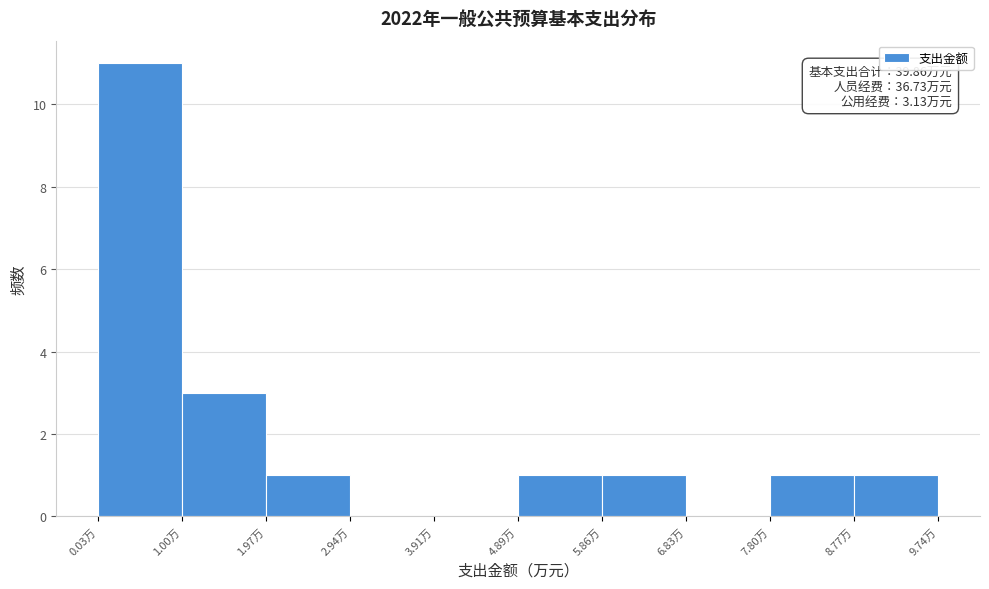

Over which range of the x-axis is the bar tallest?

0.0 to 1.0